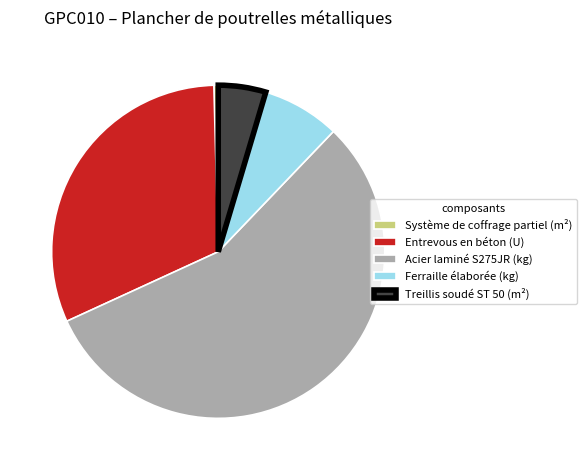

The Système de coffrage partiel (m²) slice represents 0% of the pie. True or false?

True